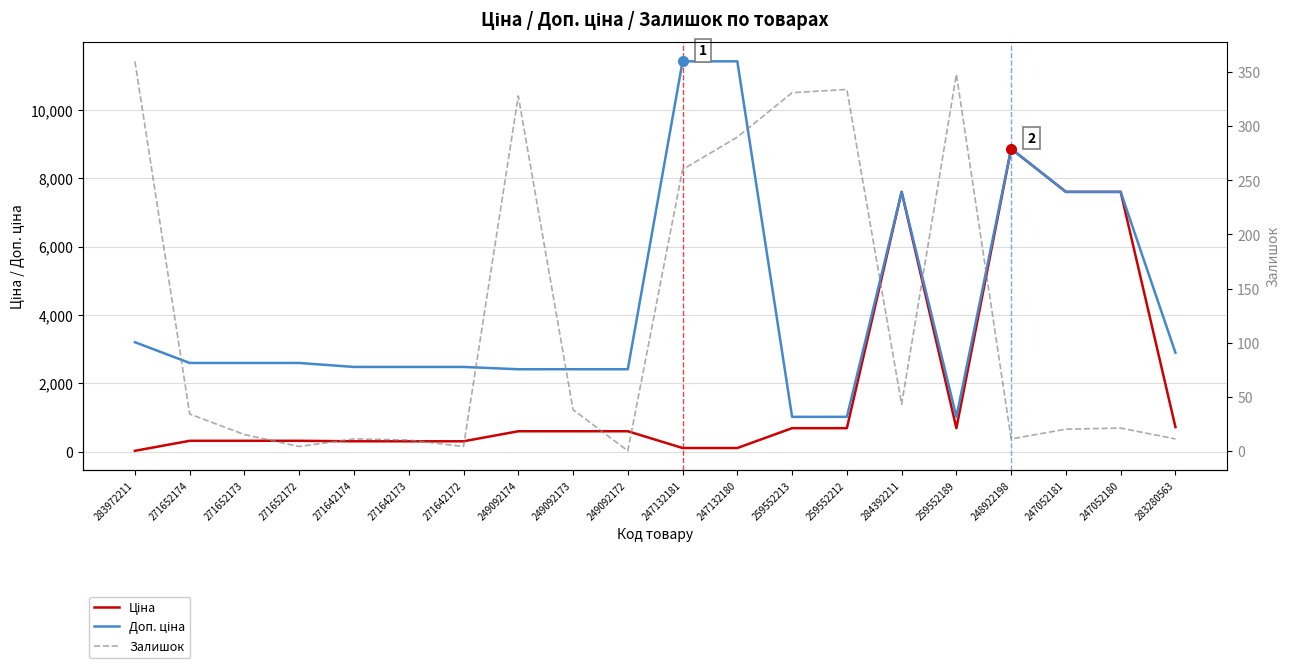

Reading right to left, transcribe all the data shown in this chart.

Ціна: 724.5	7596.5	7596.5	8856.7	693.7	7596.5	693.7	693.7	114.1	114.1	603.7	603.7	603.7	310.3	310.3	310.3	324.8	324.8	324.8	32.0
Доп. ціна: 2897.8	7596.5	7596.5	8856.7	1024.6	7596.5	1024.6	1024.6	11410.0	11410.0	2414.8	2414.8	2414.8	2482.4	2482.4	2482.4	2598.3	2598.3	2598.3	3205.0
Залишок: 11.0	21.0	20.0	11.0	348.0	43.0	334.0	331.0	290.0	260.0	0.0	38.0	328.0	4.0	10.0	11.0	4.0	15.0	34.0	360.0